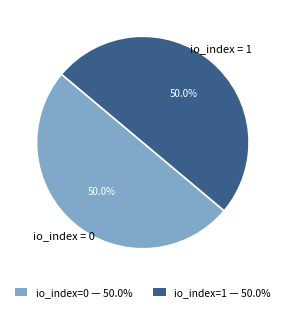

Do io_index=0 — 50.0% and io_index=1 — 50.0% together represent more than half of the pie?

Yes